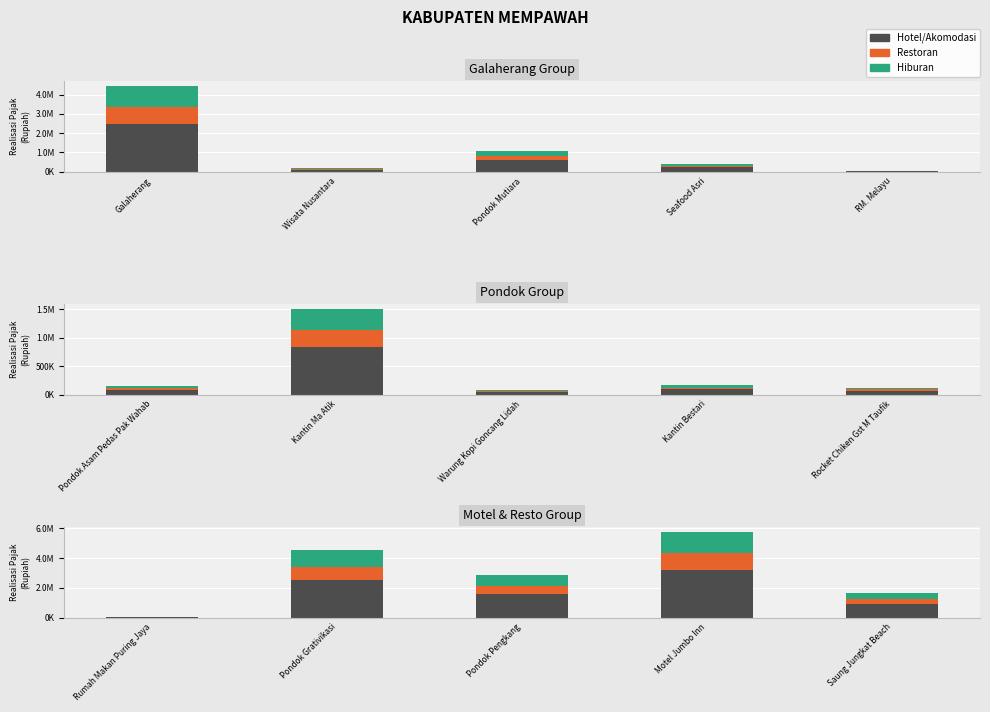

What are all the series names shown in the legend?

Hotel/Akomodasi, Restoran, Hiburan